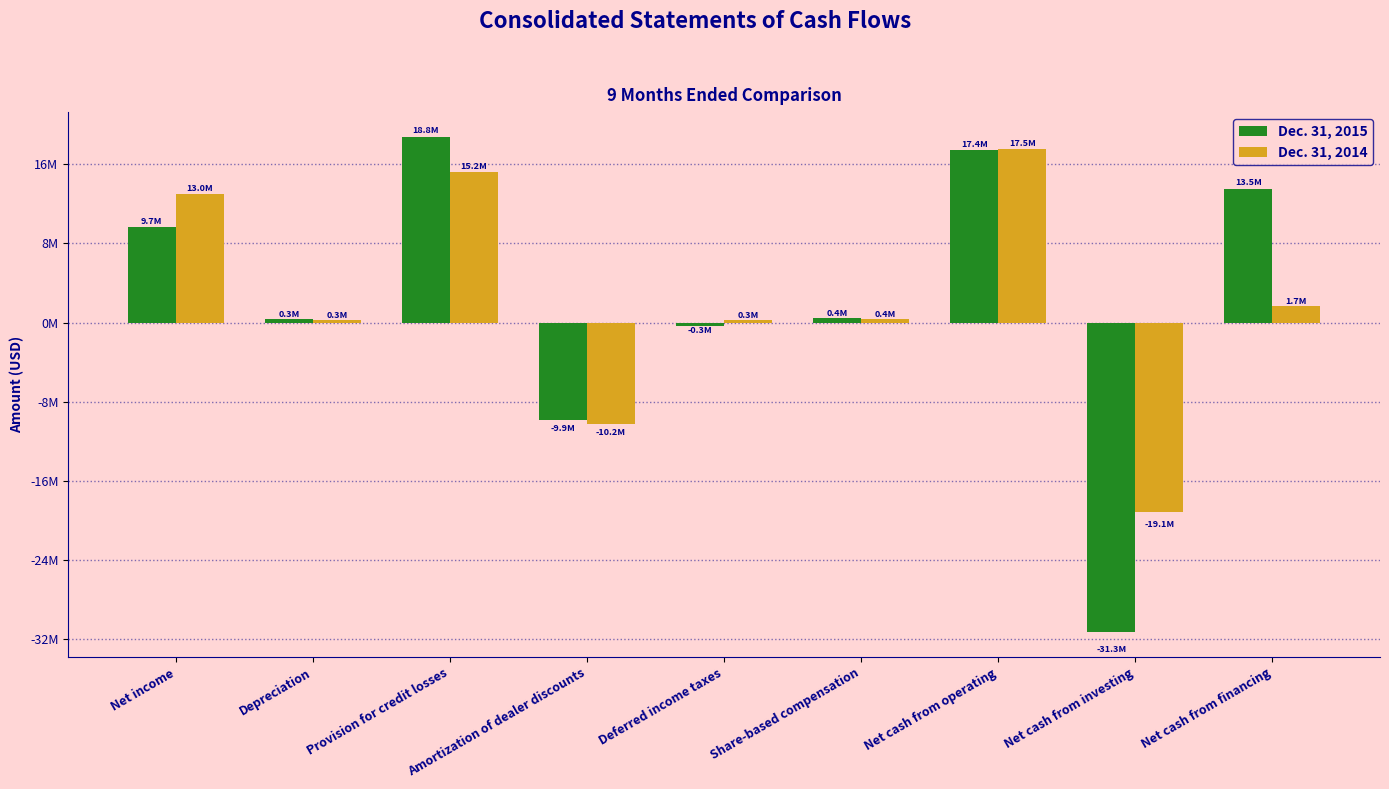

Are the bars horizontal?

No